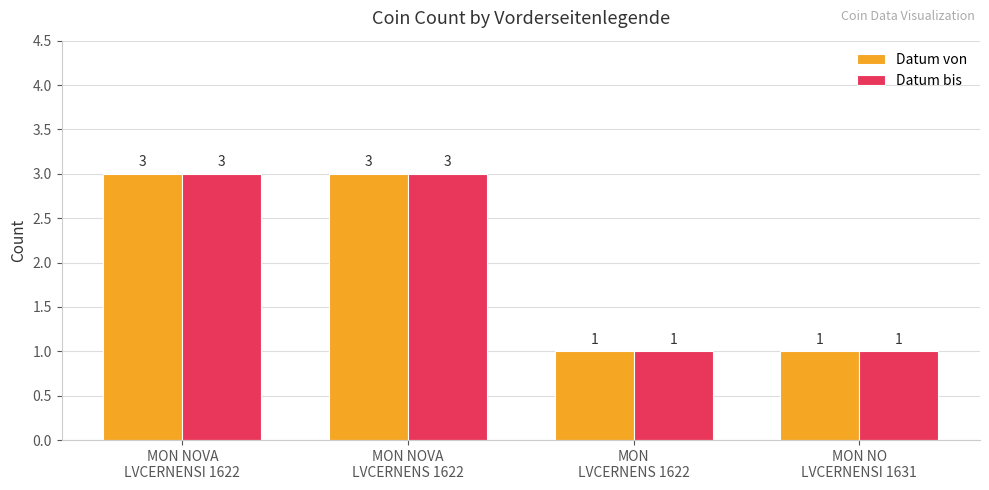

What is the difference between the second highest and second lowest values in the Datum von series?

2